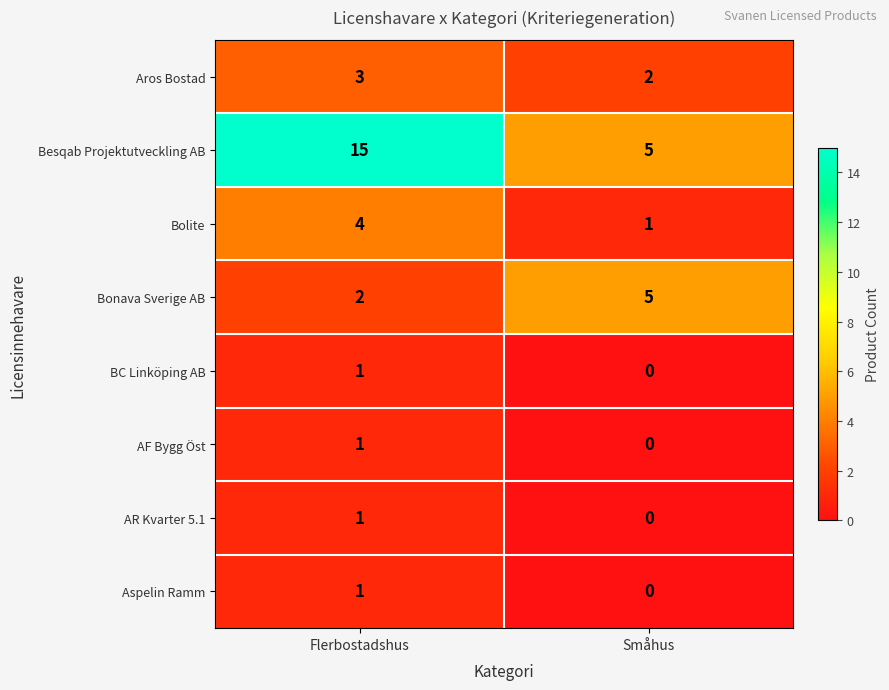

What is the sum of the Bonava Sverige AB values at Flerbostadshus and Småhus?

7